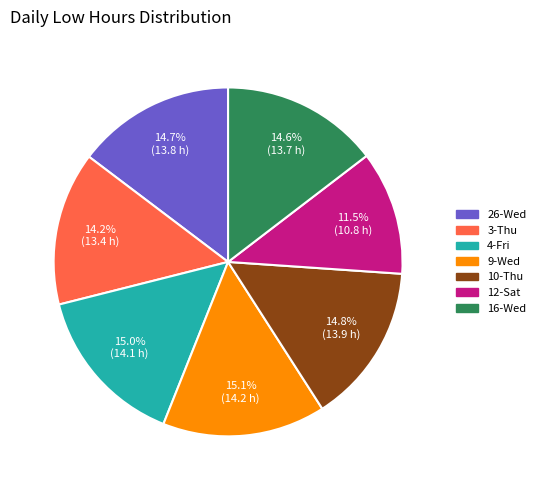

Is there a majority slice in this chart?

No